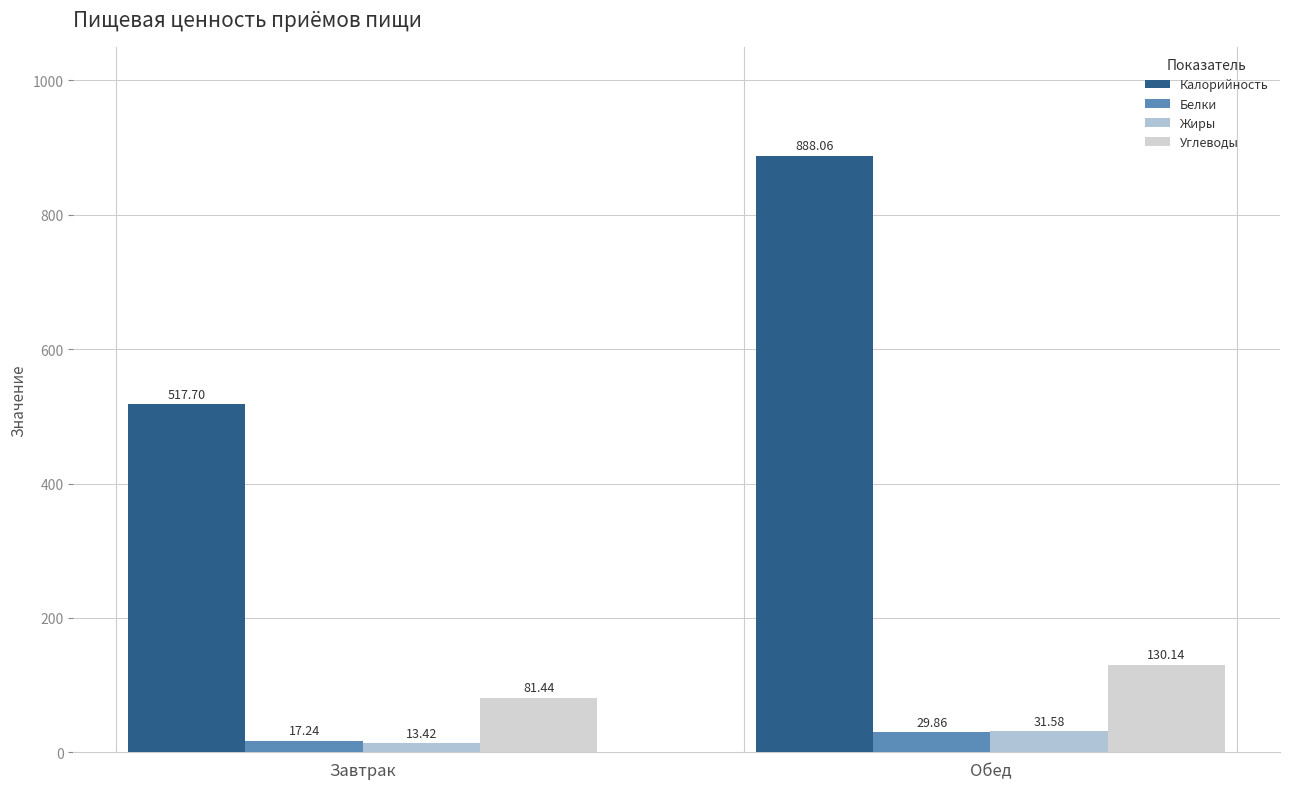

How many bars are there in each group?

4